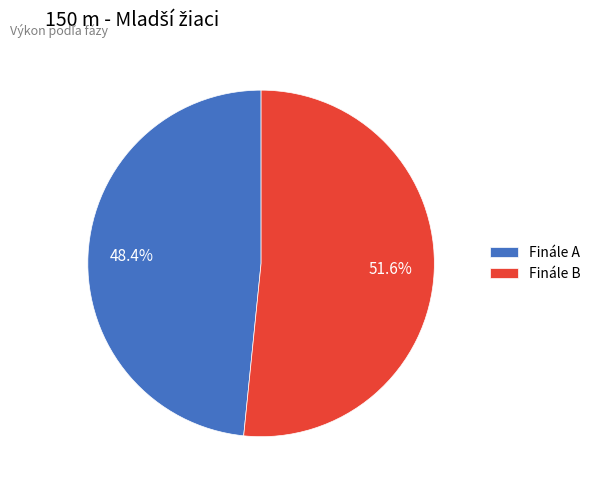

To the nearest percent, what is the average slice percentage?

50%